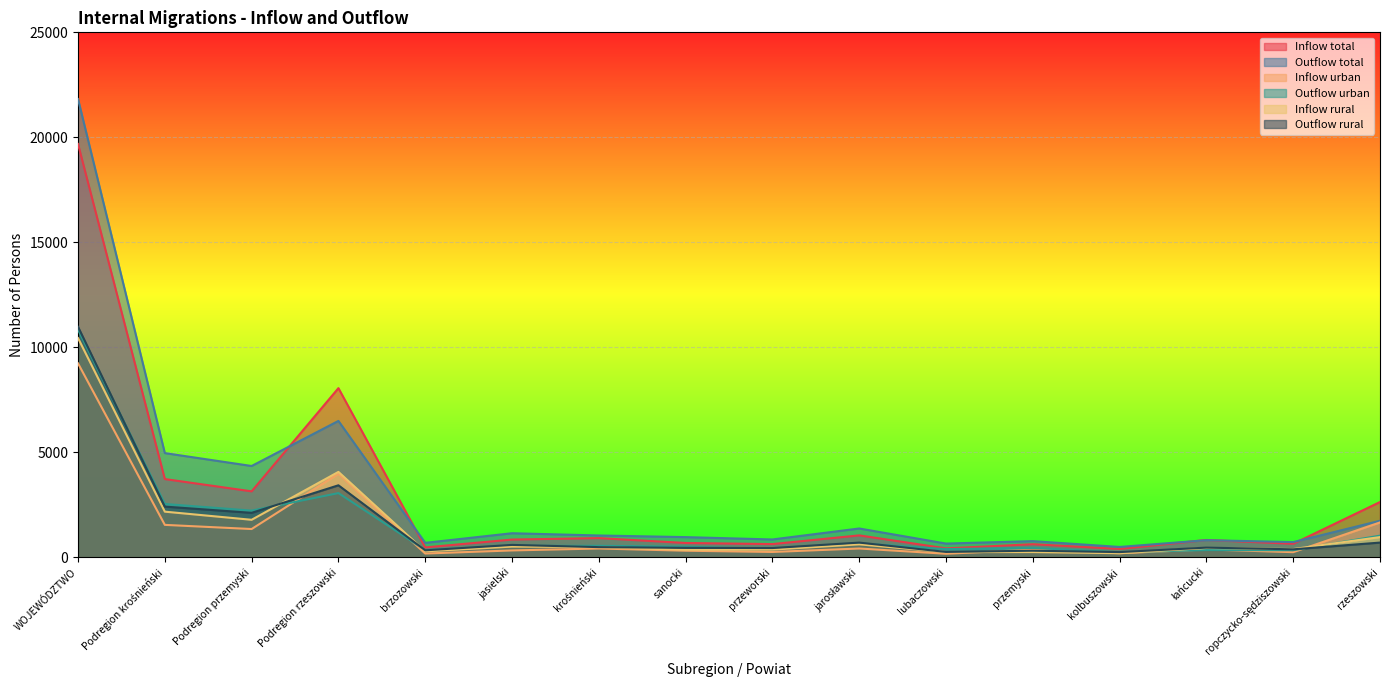

What is the smallest value displayed?

177